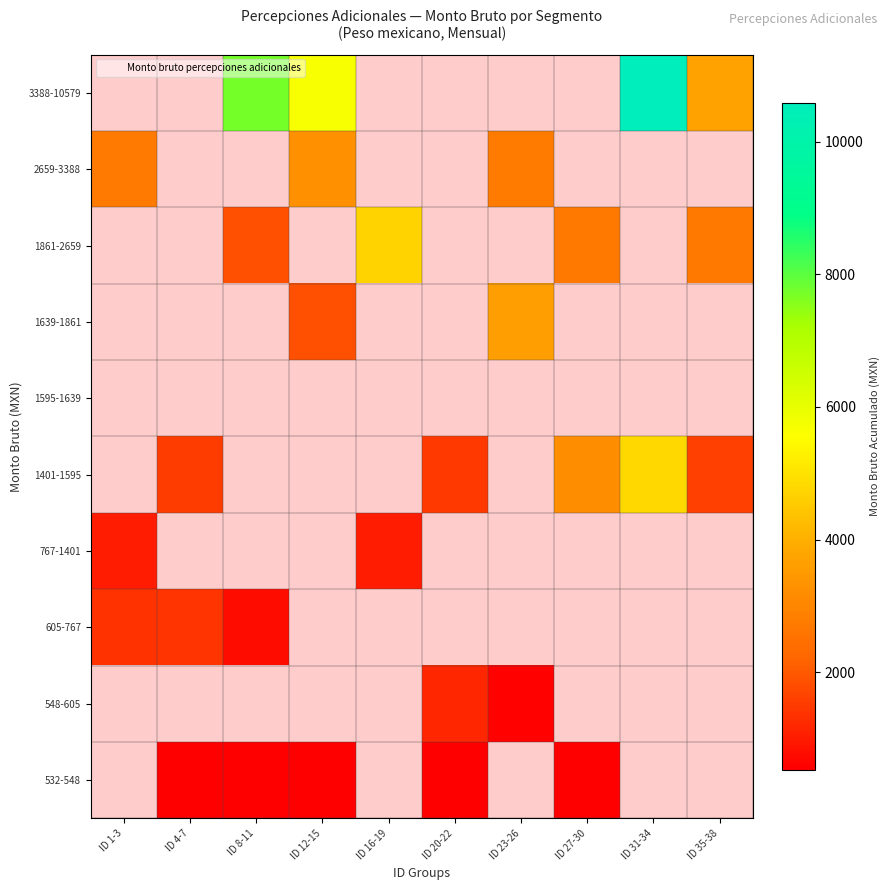

Count the number of data series in this chart.

10